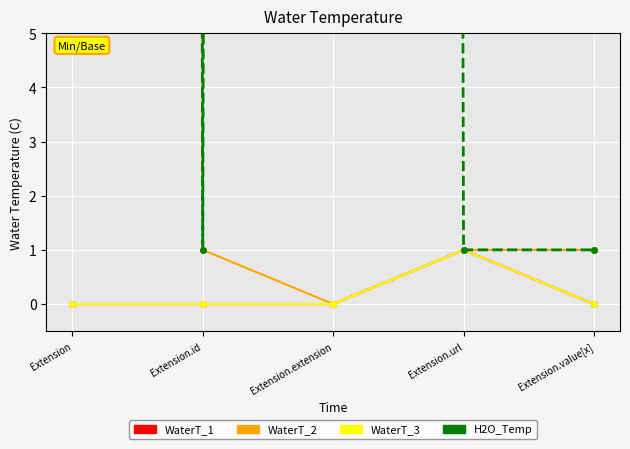

What is the lowest value of the H2O_Temp series?

1